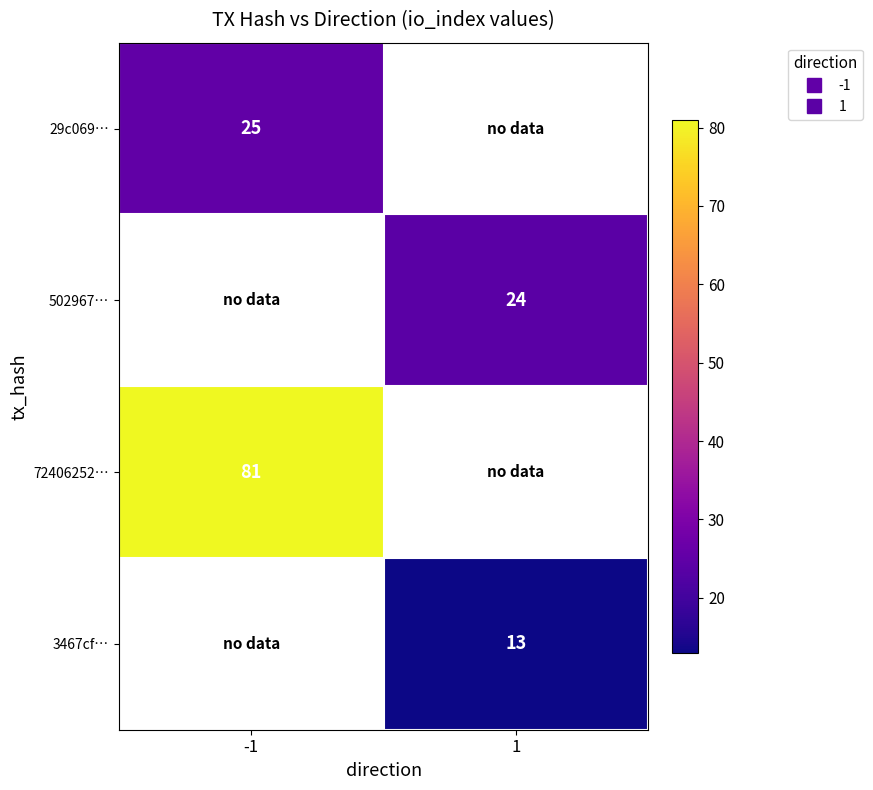

At which category does the chart reach its peak across all series?

-1